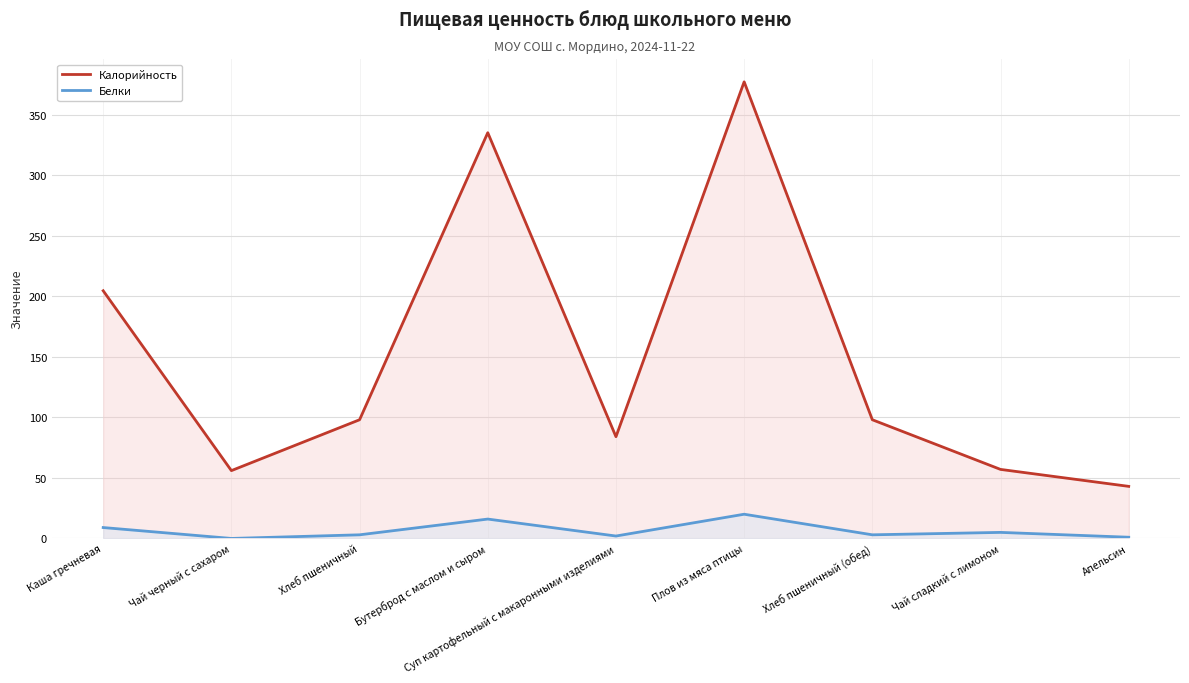

What is the label of the 4th point from the right?

Плов из мяса птицы